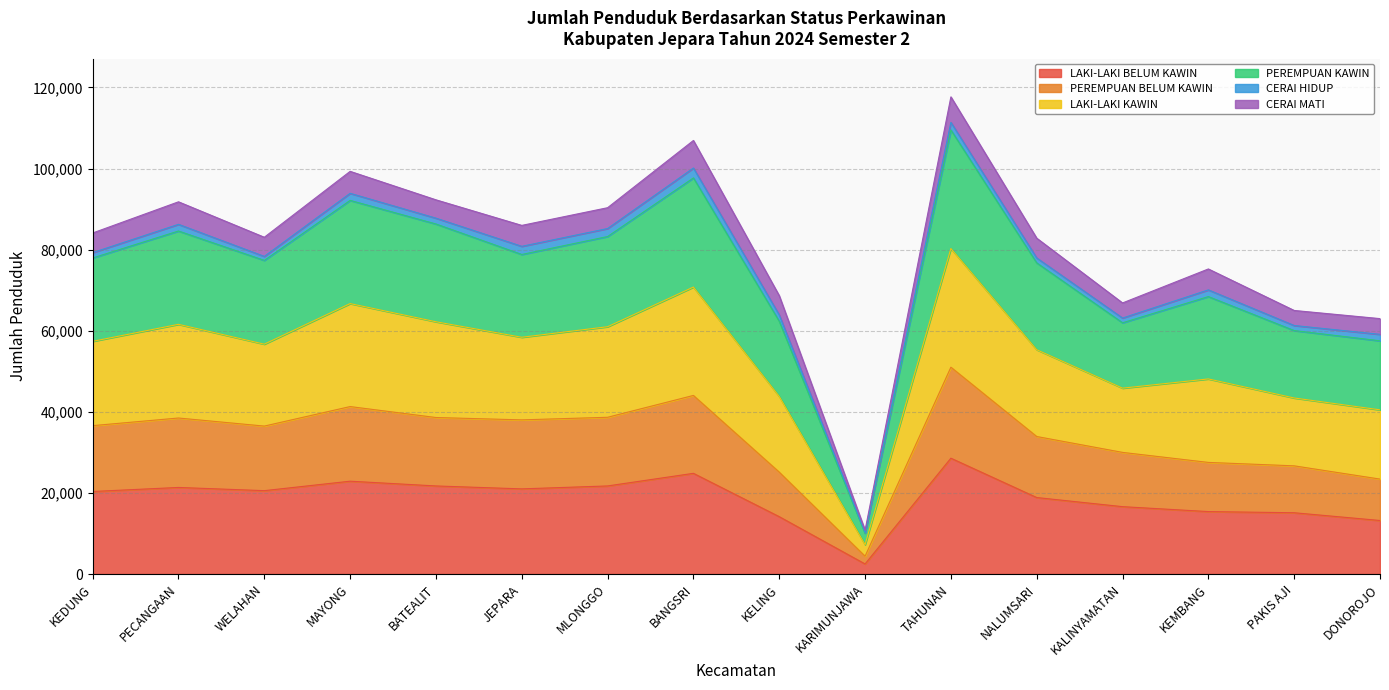

What are all the series names shown in the legend?

LAKI-LAKI BELUM KAWIN, PEREMPUAN BELUM KAWIN, LAKI-LAKI KAWIN, PEREMPUAN KAWIN, CERAI HIDUP, CERAI MATI